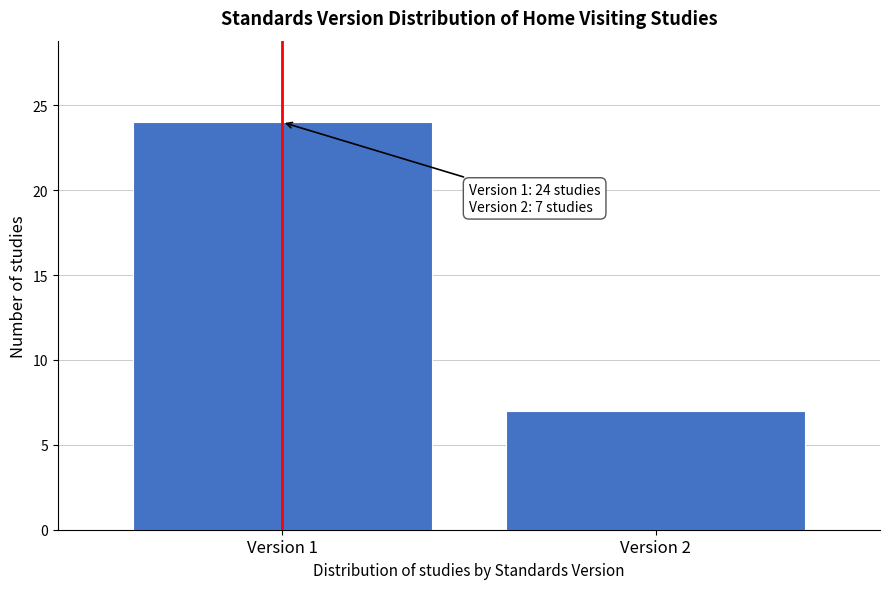

Reading left to right, extract all data points from this chart.

Version 1=24	Version 2=7